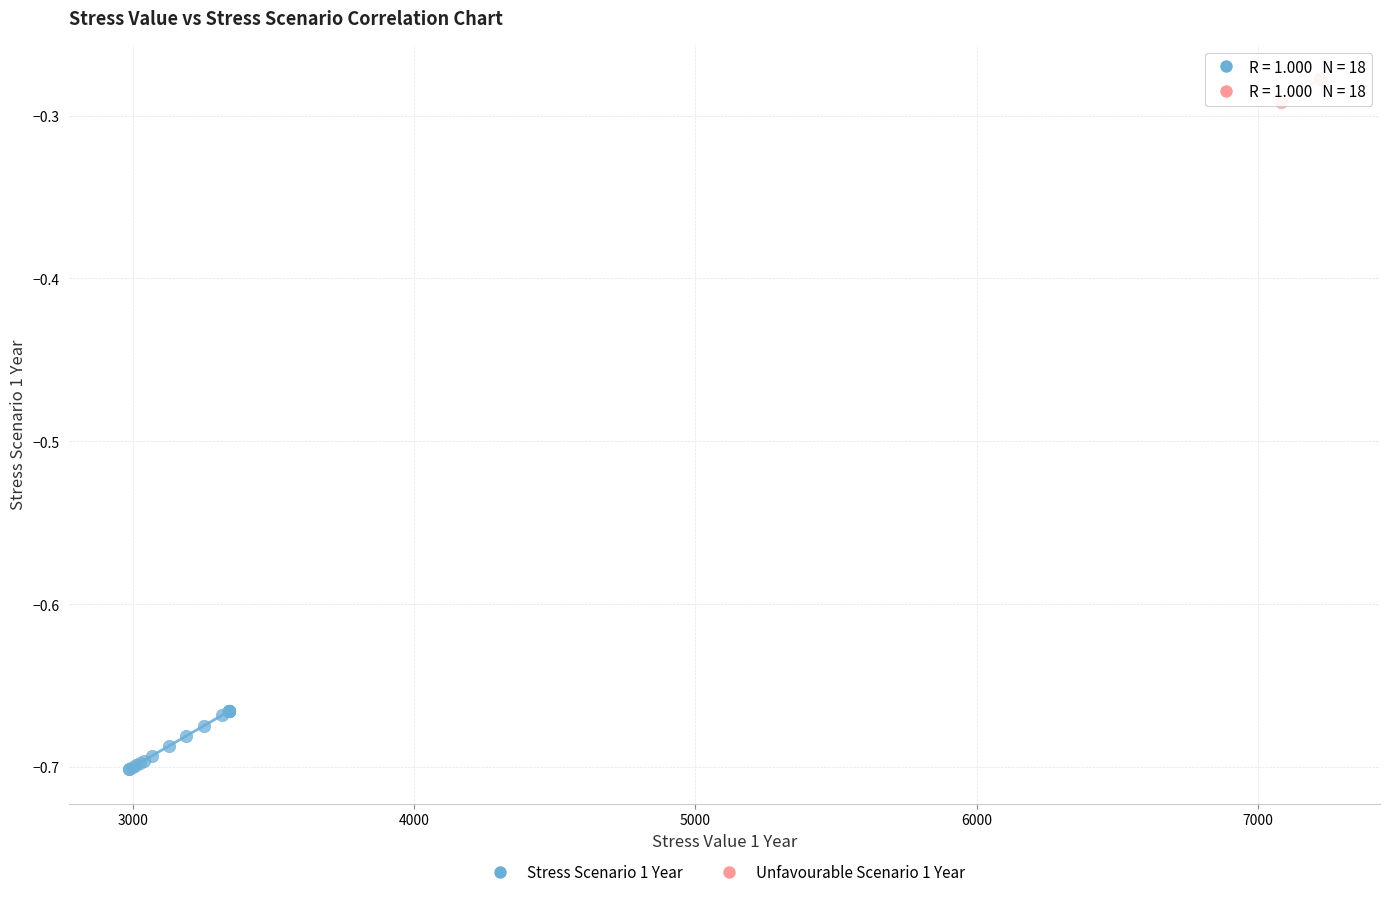

Which series has the widest spread of Y values?

Stress Scenario 1 Year